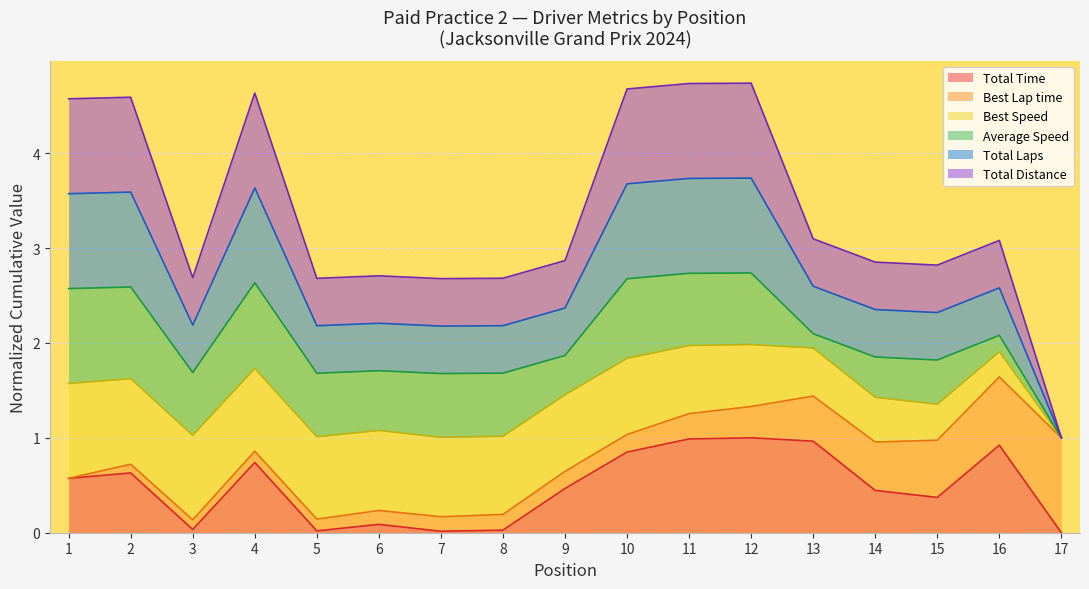

Is the value of Total Laps at 7 greater than the value of Total Time at 8?

Yes